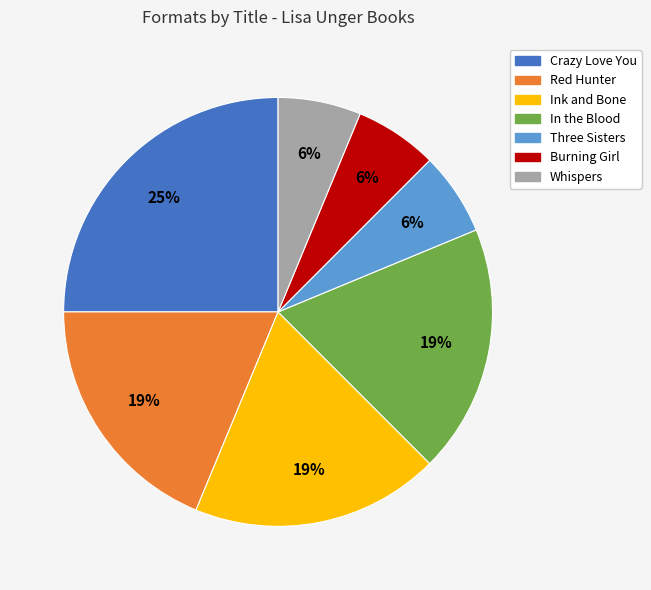

Does any single category account for the majority?

No